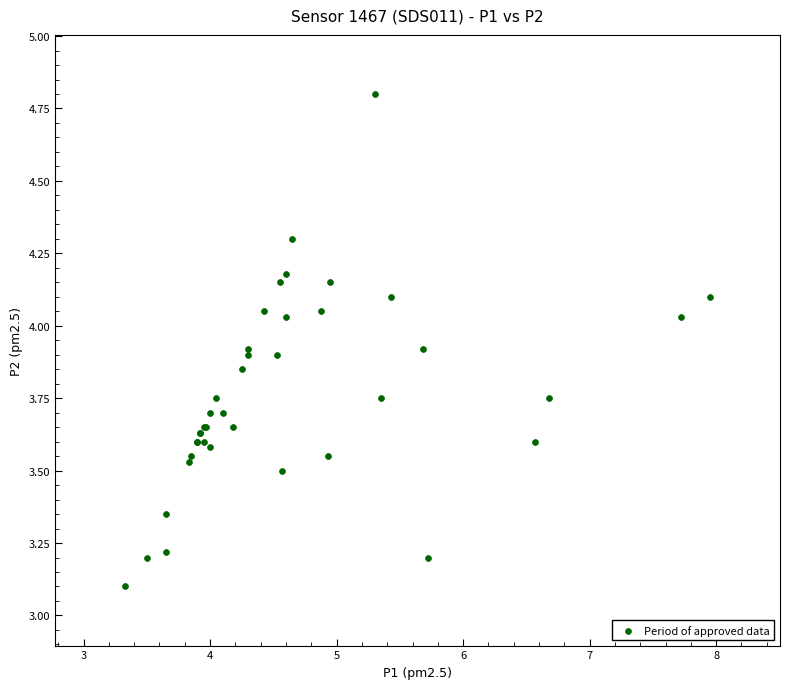

What Y value in the scatter plot is closest to 3?

3.1